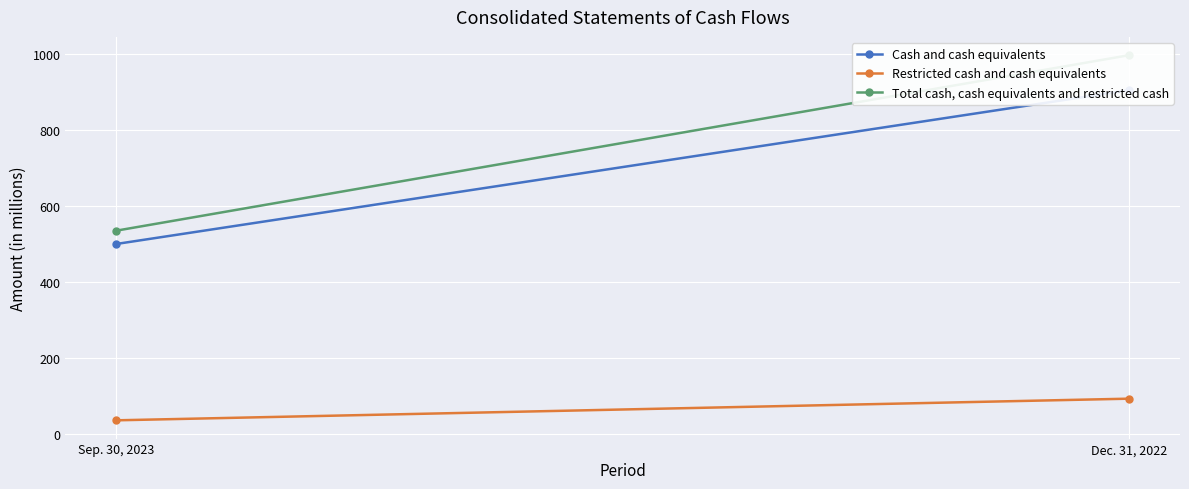

What position from the right is Dec. 31, 2022?

1